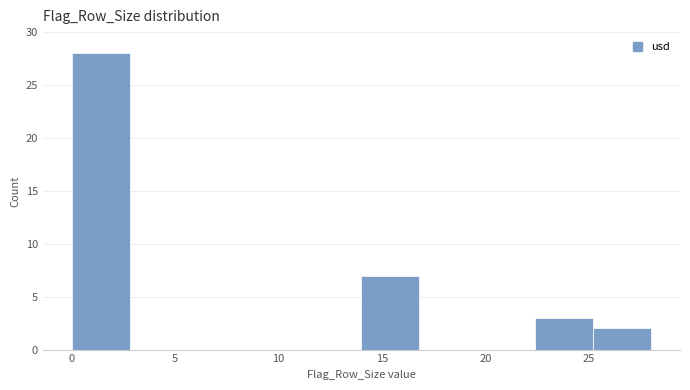

Reading left to right, list every bar in this chart as the range it spans on the x-axis followed by its height. Neither the bar edges nor the heights are printed on the chart, so give them approximately, as read against the axes.

0.0 to 2.8: 28
2.8 to 5.6: 0
5.6 to 8.4: 0
8.4 to 11.2: 0
11.2 to 14.0: 0
14.0 to 16.8: 7
16.8 to 19.6: 0
19.6 to 22.4: 0
22.4 to 25.2: 3
25.2 to 28.0: 2